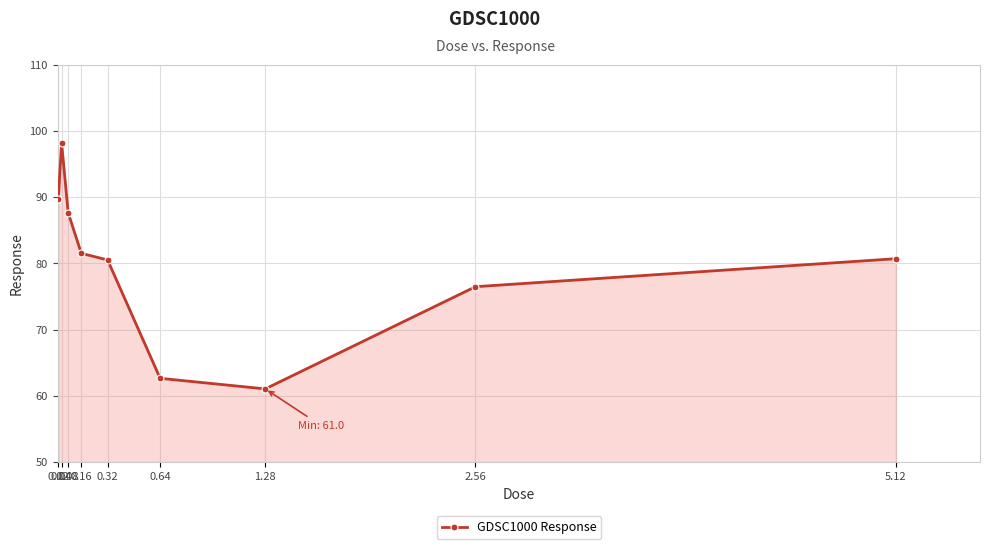

Where is the first local minimum?

1.28